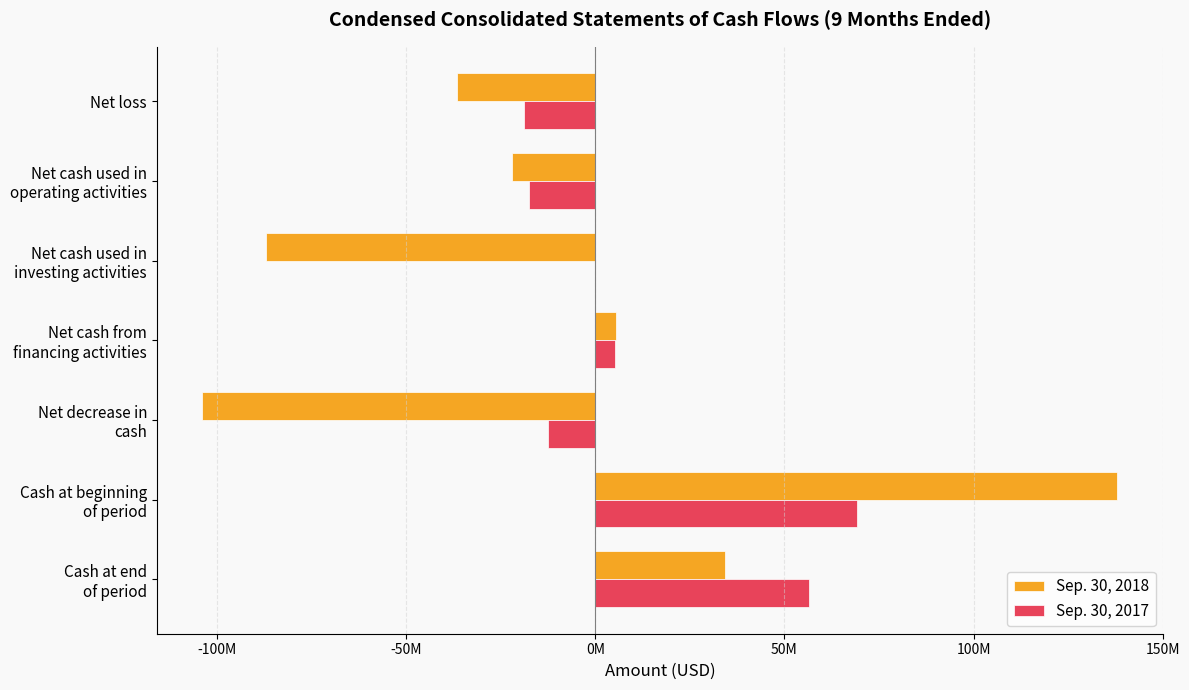

What are all the series names shown in the legend?

Sep. 30, 2018, Sep. 30, 2017